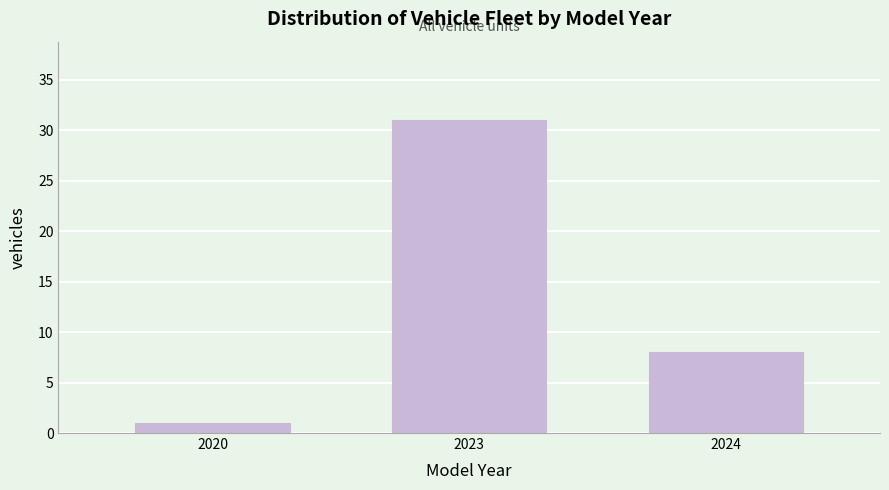

Reading left to right, what are all the values shown in this chart?

2020=1	2023=31	2024=8